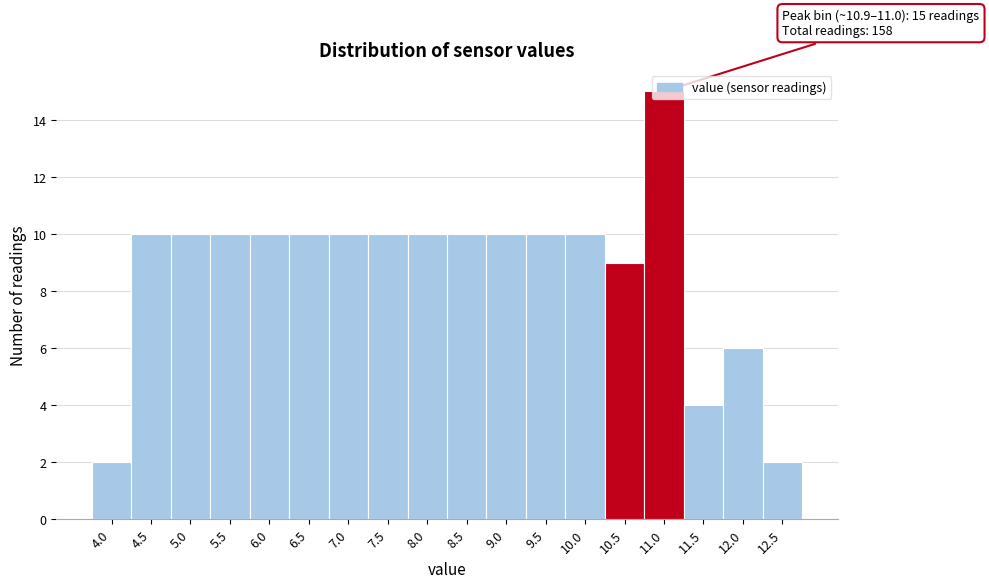

The value at 9.0 is 5. True or false?

False